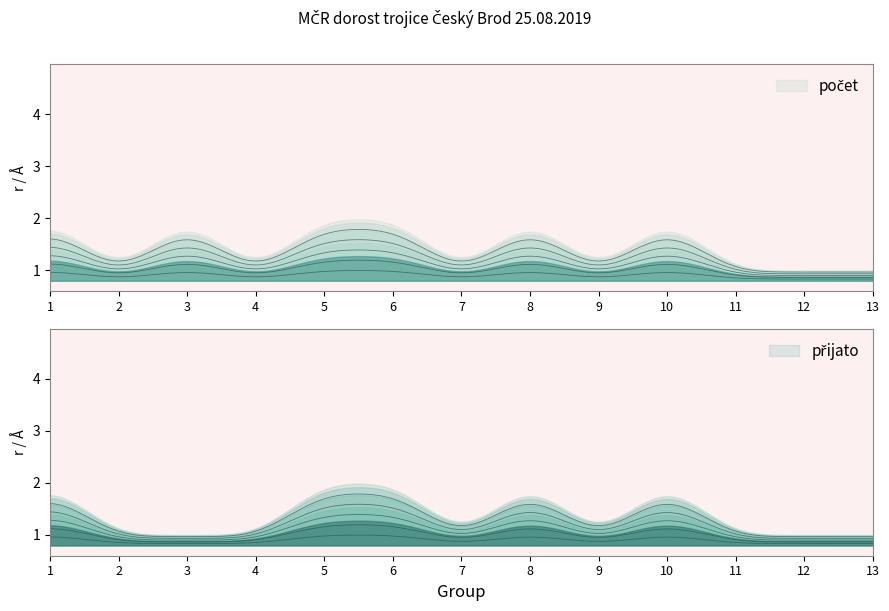

True or false: počet and přijato cross at least once.

False